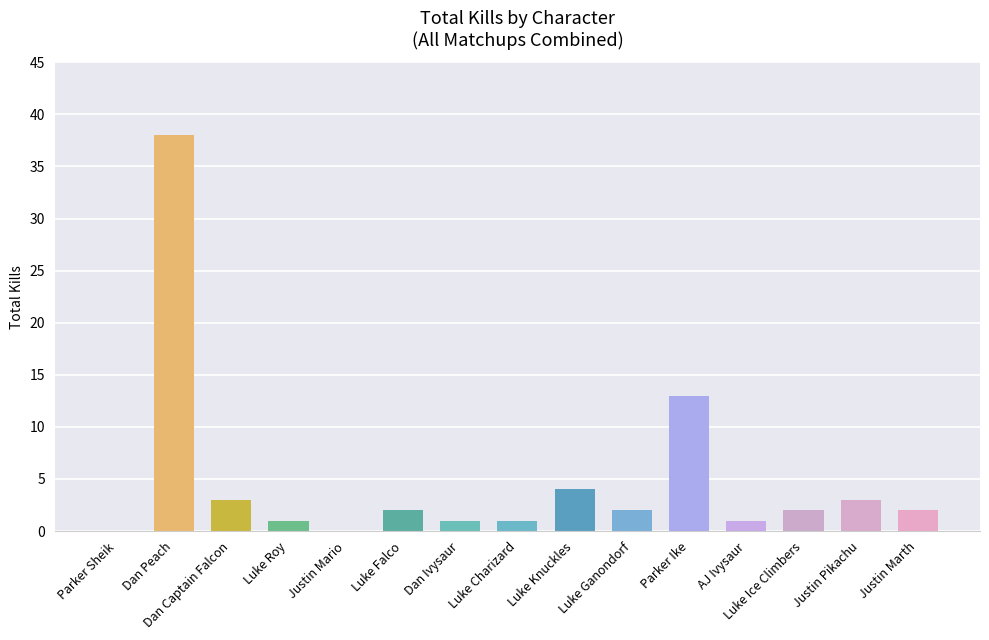

Where does the data first go above 2?

Dan Peach